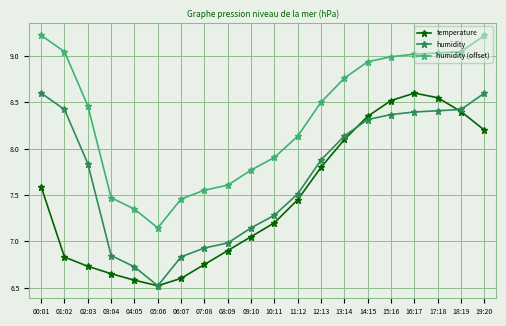

How many values in the humidity series are below 7?

6